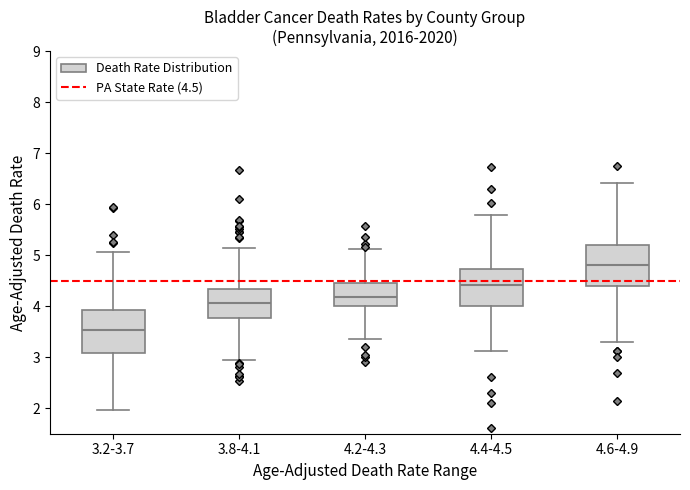

Reading left to right, read every box against the y-axis: the position of its median line, the range the box covers, and the ends of its whiskers. The values are not printed on the chart, so give them approximately, as read against the axis.

3.2-3.7: median 3.5, box 3.1 to 3.9, whiskers 2.0 to 5.1
3.8-4.1: median 4.1, box 3.8 to 4.3, whiskers 2.9 to 5.1
4.2-4.3: median 4.2, box 4.0 to 4.5, whiskers 3.4 to 5.1
4.4-4.5: median 4.4, box 4.0 to 4.7, whiskers 3.1 to 5.8
4.6-4.9: median 4.8, box 4.4 to 5.2, whiskers 3.3 to 6.4